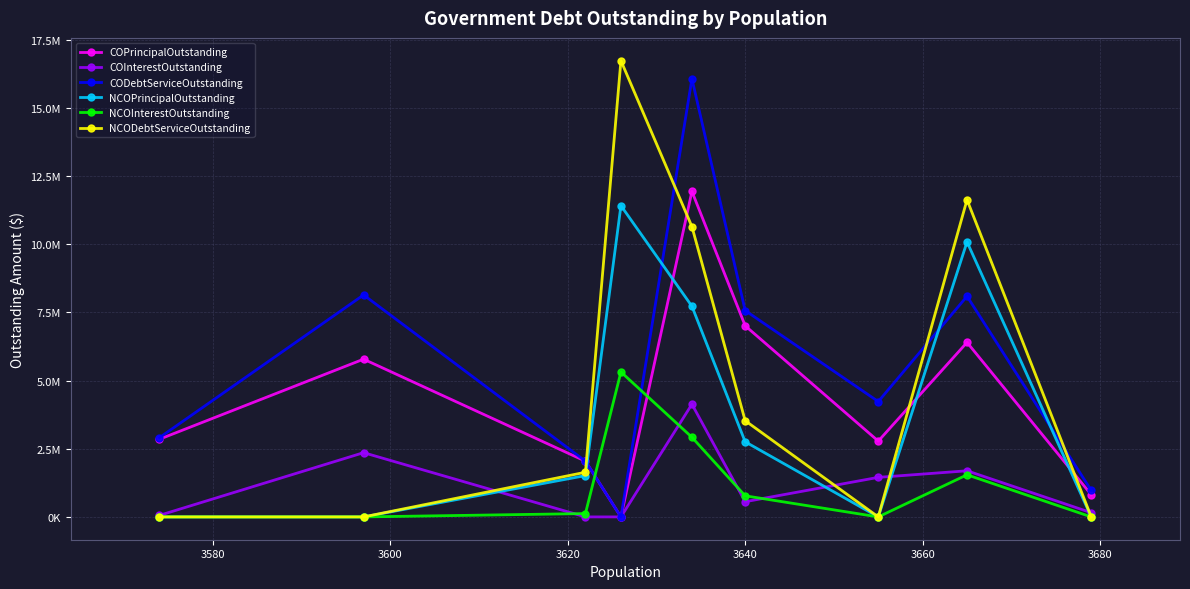

How many lines are shown in the chart?

6